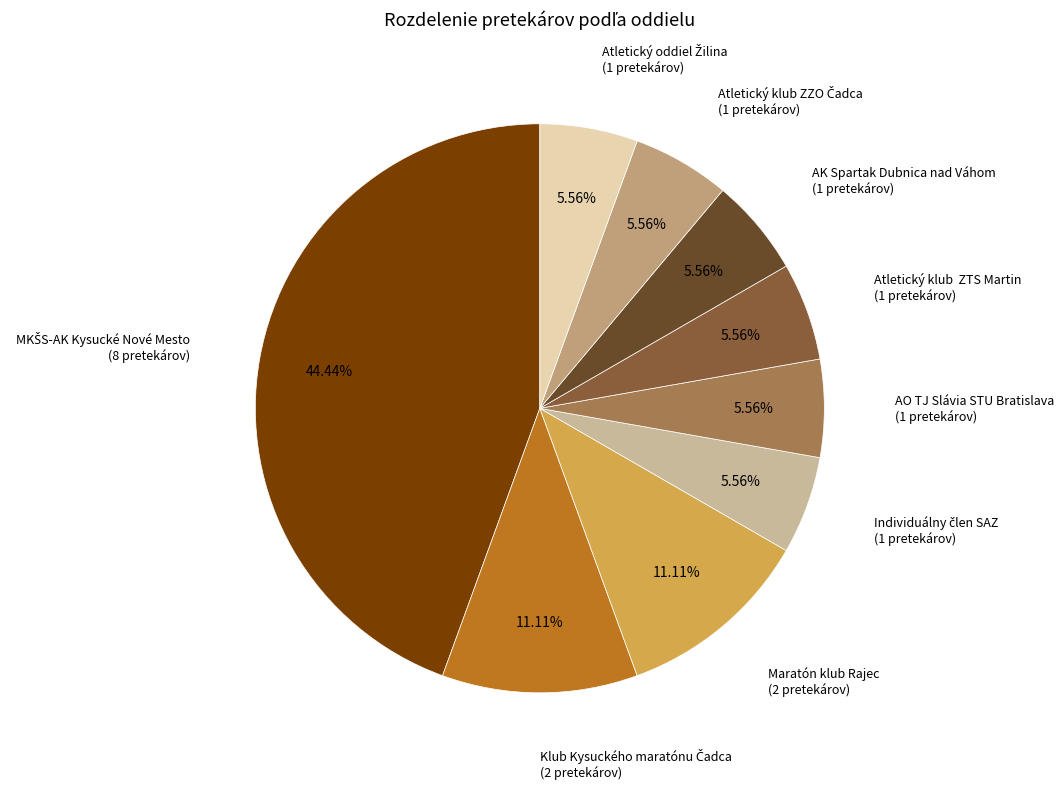

How many slices are in this pie chart?

9